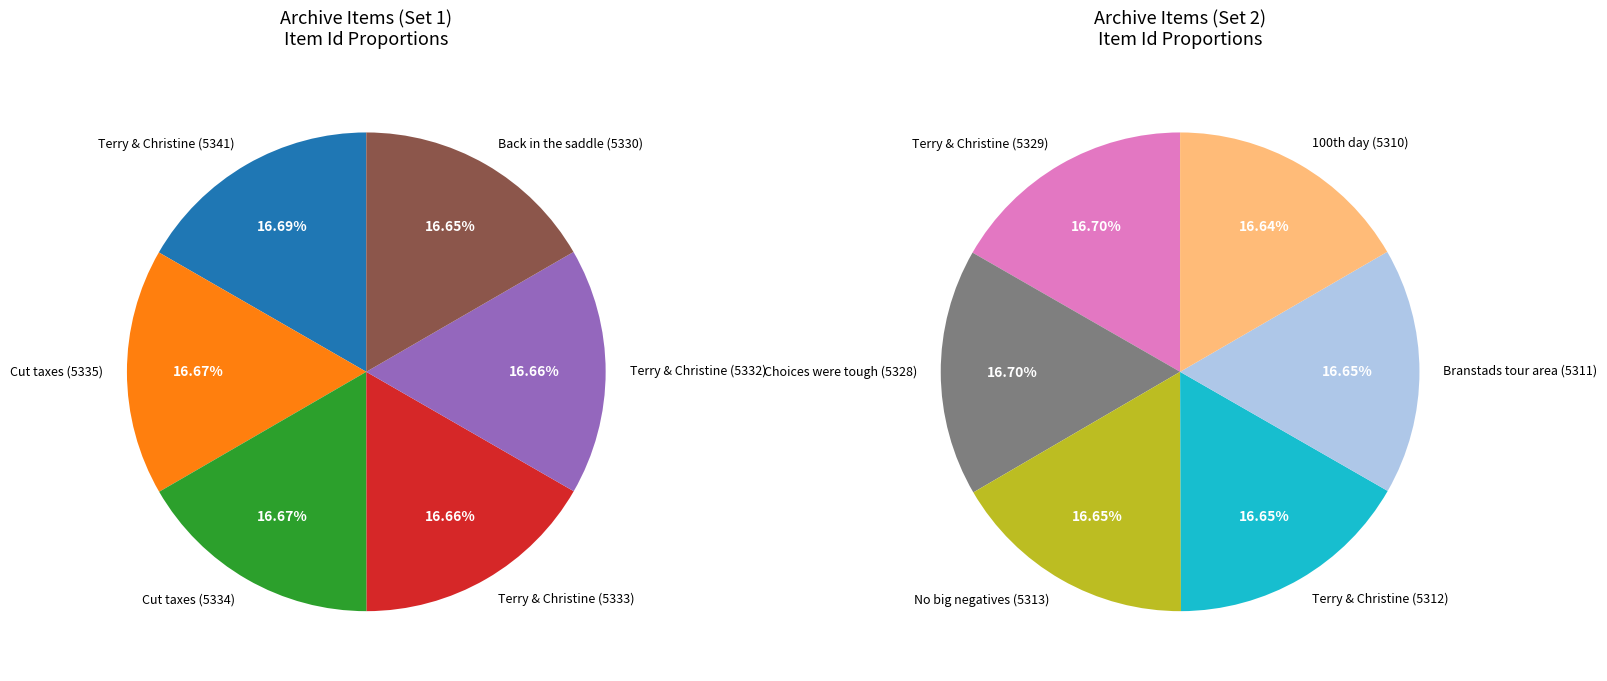

Between Back in the saddle (5330) and Branstads tour area (5311), which is larger?

Back in the saddle (5330)